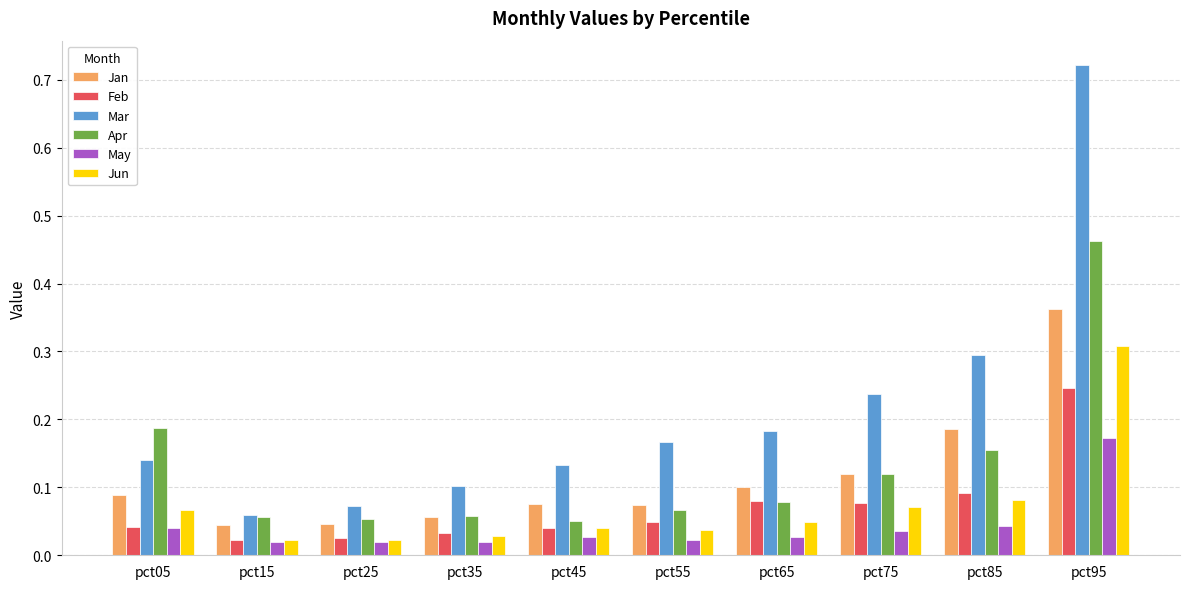

At which label does May reach its peak?

pct95